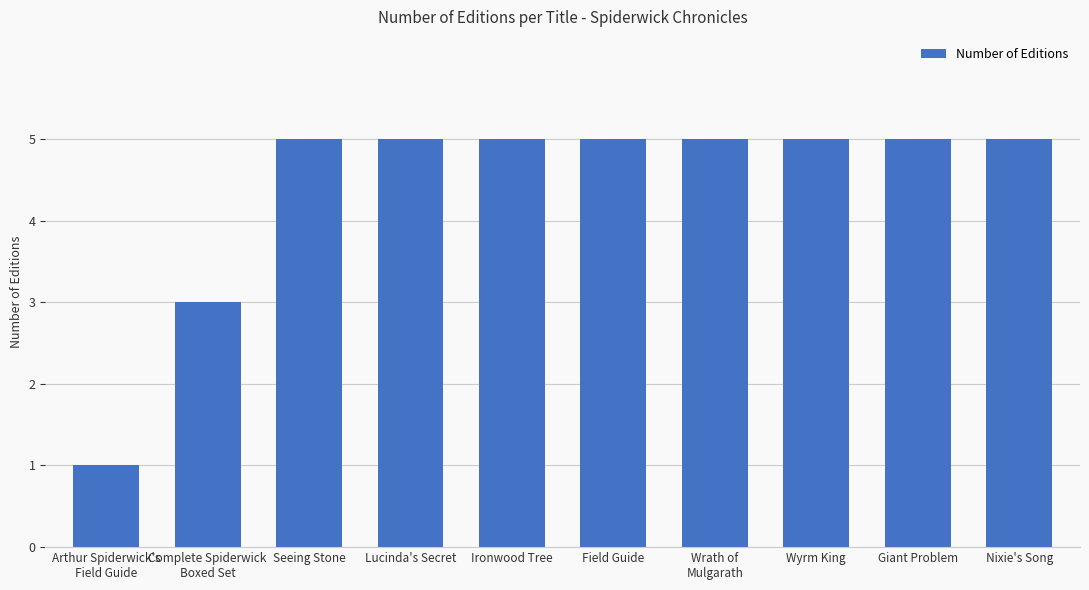

What is the value of the 8th bar from the left?

5